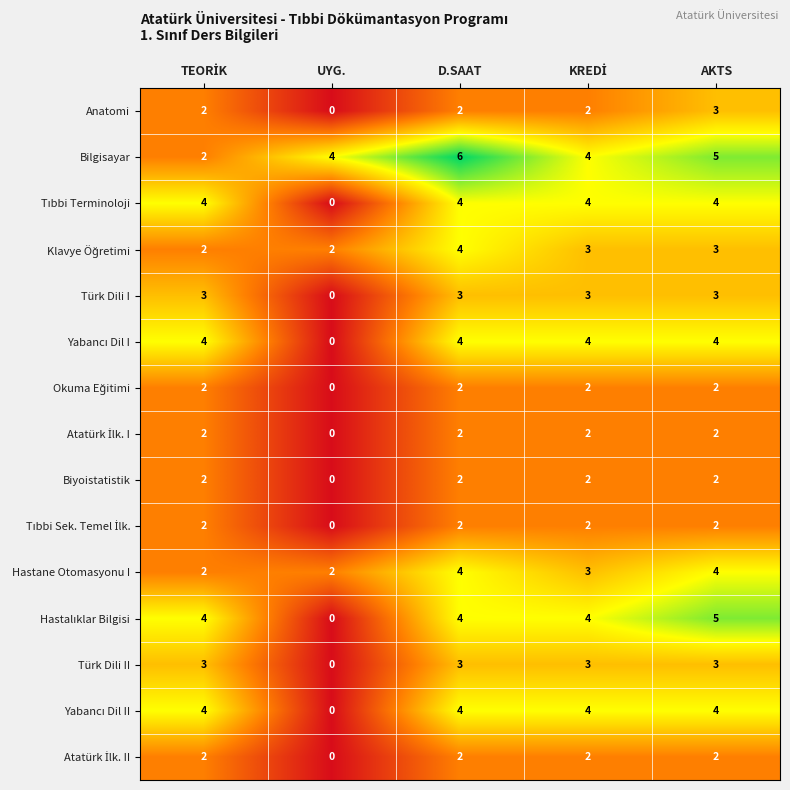

At how many categories does at least one series exceed 1?

5